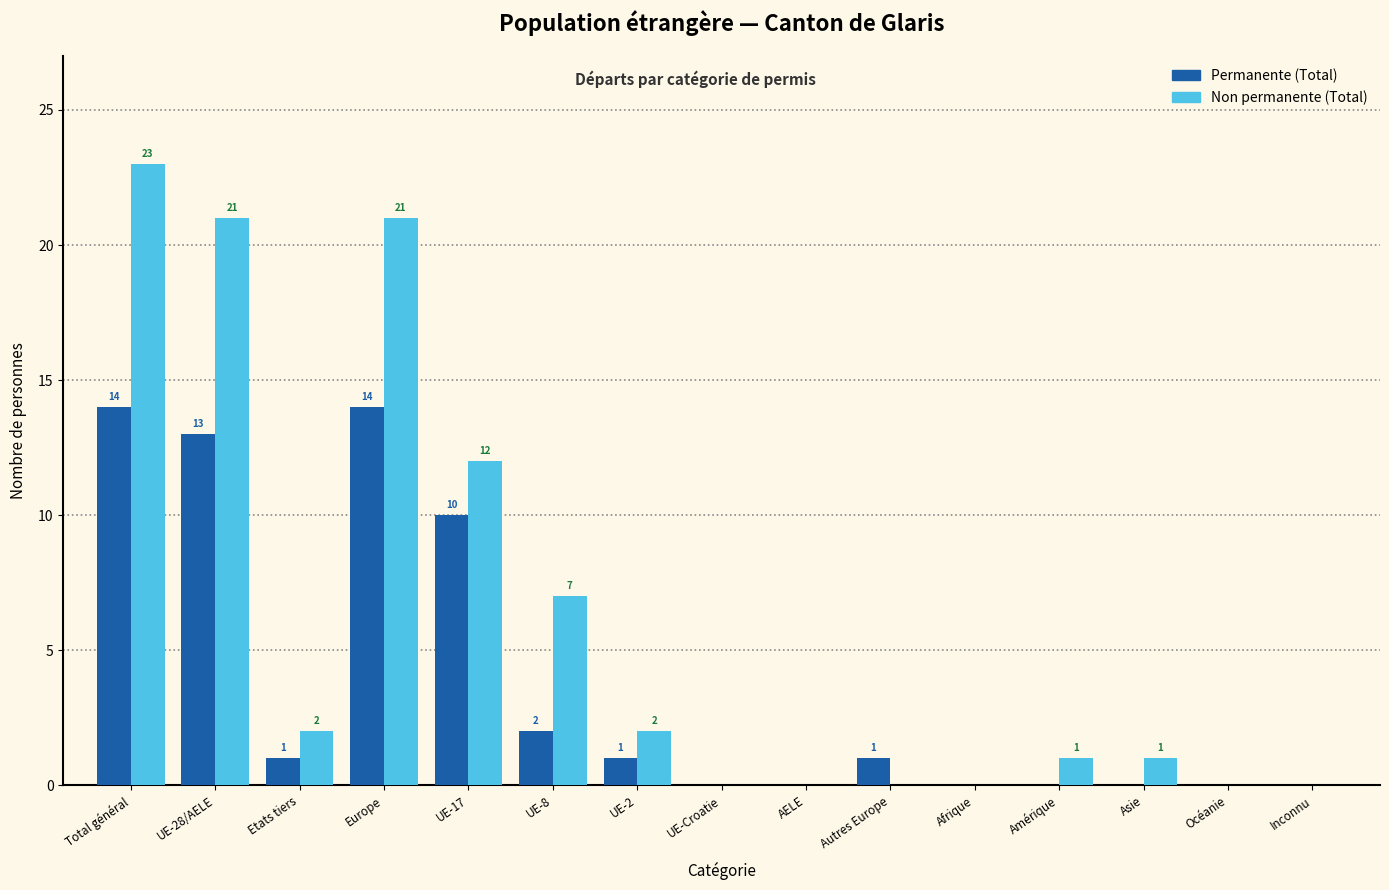

Reading right to left, extract all data points from this chart.

Permanente (Total): Inconnu=0	Océanie=0	Asie=0	Amérique=0	Afrique=0	Autres Europe=1	AELE=0	UE-Croatie=0	UE-2=1	UE-8=2	UE-17=10	Europe=14	Etats tiers=1	UE-28/AELE=13	Total général=14
Non permanente (Total): Inconnu=0	Océanie=0	Asie=1	Amérique=1	Afrique=0	Autres Europe=0	AELE=0	UE-Croatie=0	UE-2=2	UE-8=7	UE-17=12	Europe=21	Etats tiers=2	UE-28/AELE=21	Total général=23